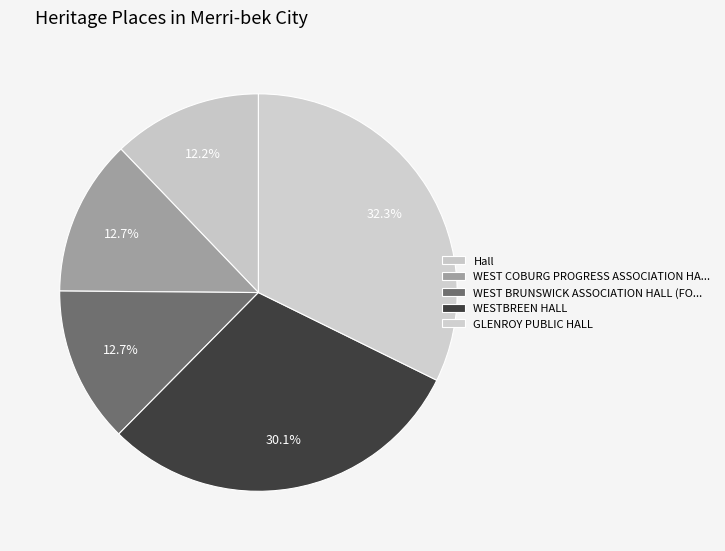

How many slices are in this pie chart?

5